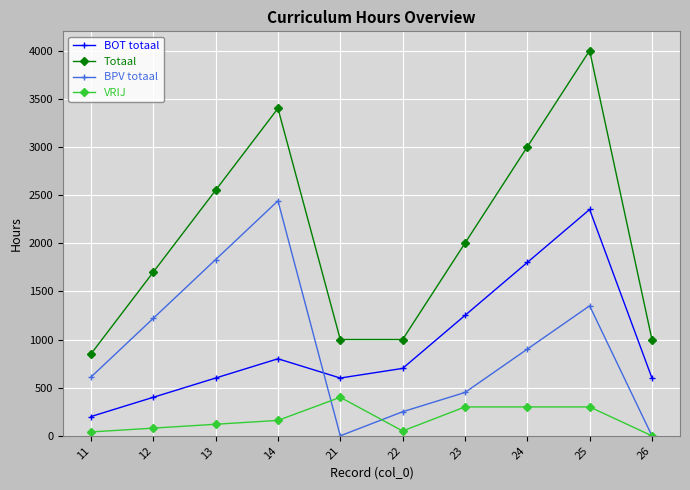

At which label does BOT totaal first exceed 700?

14